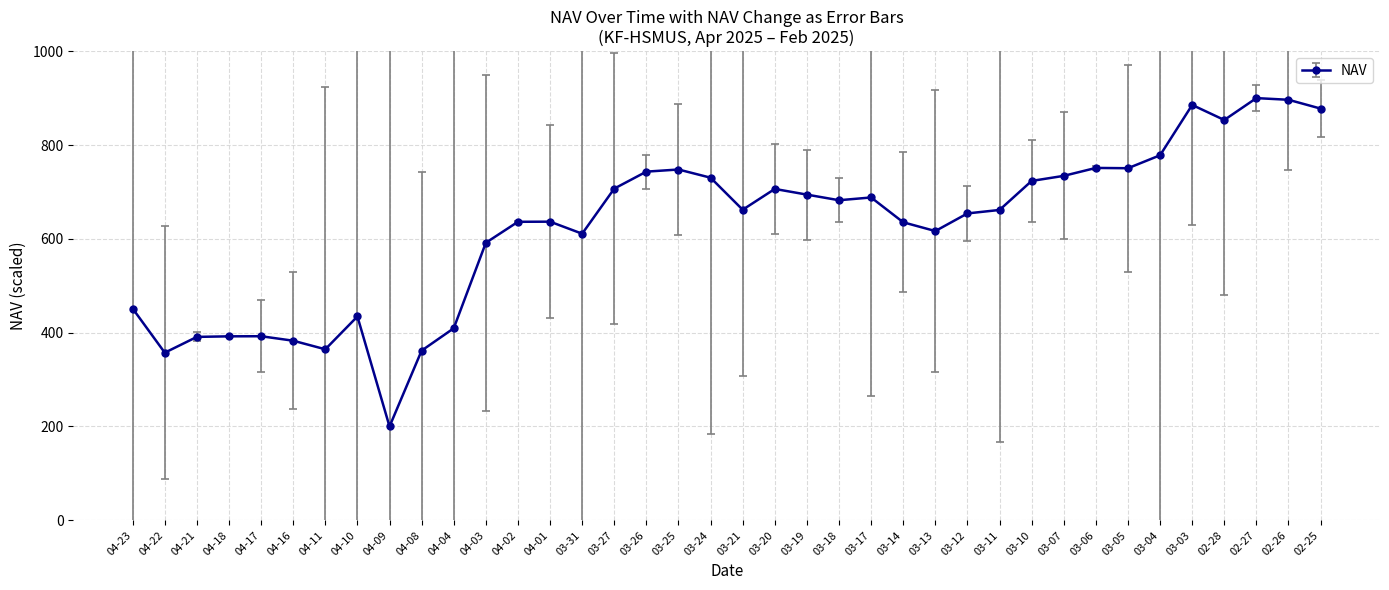

Approximately how many times larger is the value at 04-01 compared to 04-21?

1.6